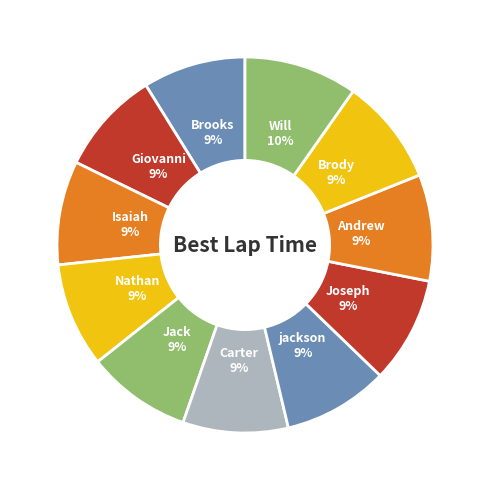

How many slices are in this pie chart?

11